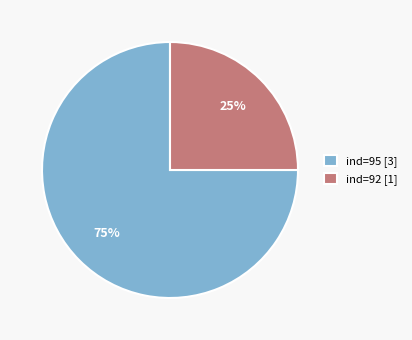

What is the largest slice in the pie chart?

ind=95 [3]